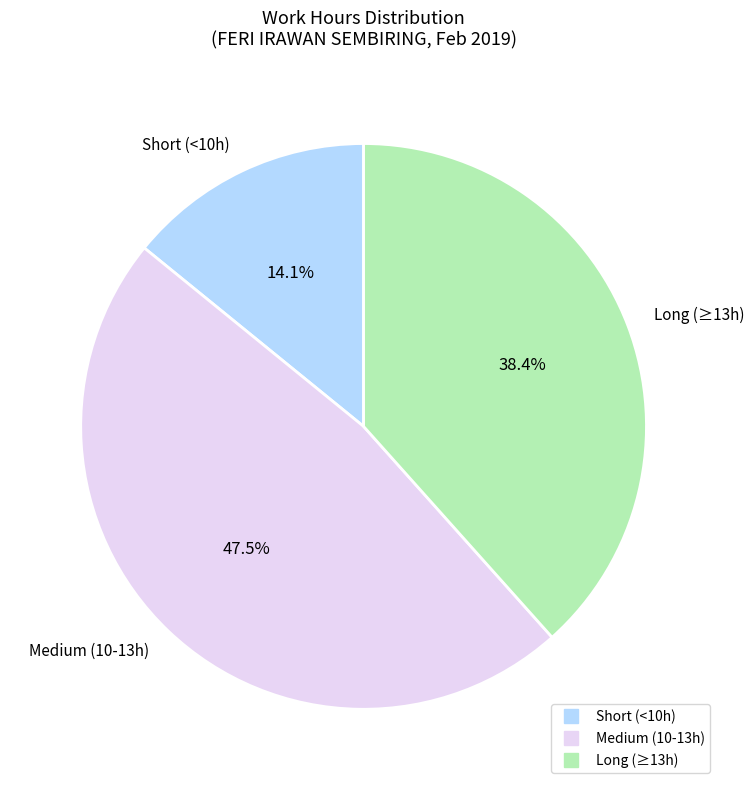

Is there any slice that represents more than half of the pie?

No